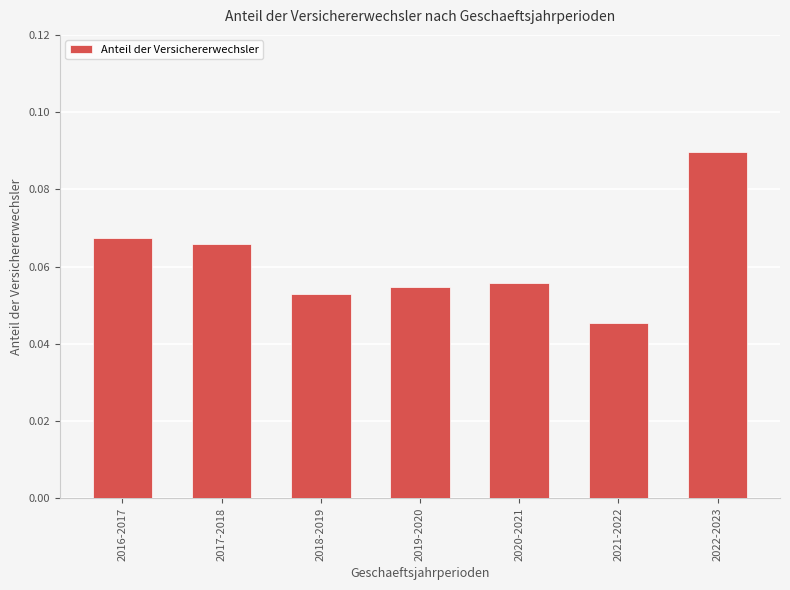

Rank the categories by value from lowest to highest.

2021-2022, 2018-2019, 2019-2020, 2020-2021, 2017-2018, 2016-2017, 2022-2023